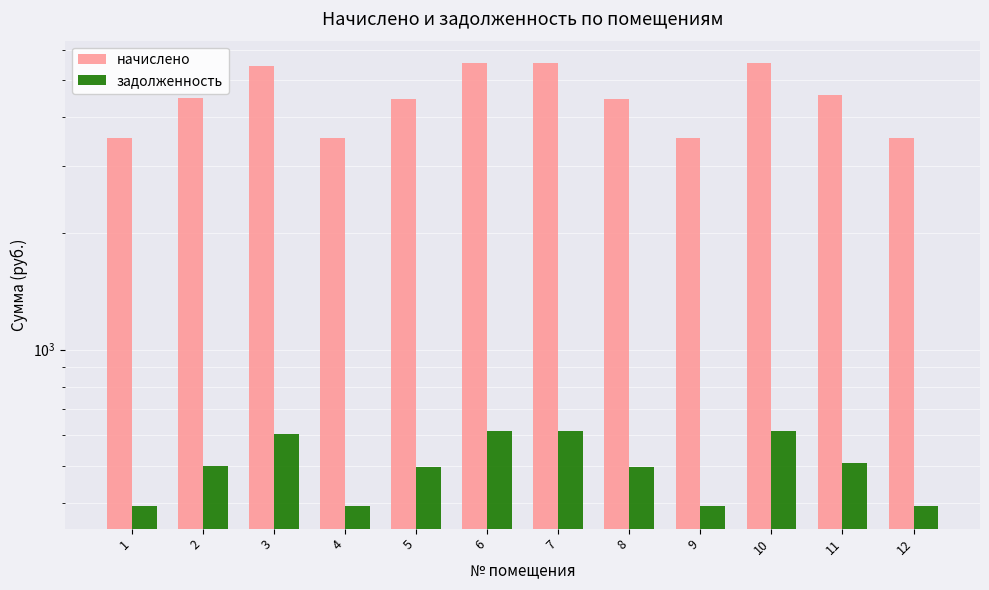

What are all the series names shown in the legend?

начислено, задолженность